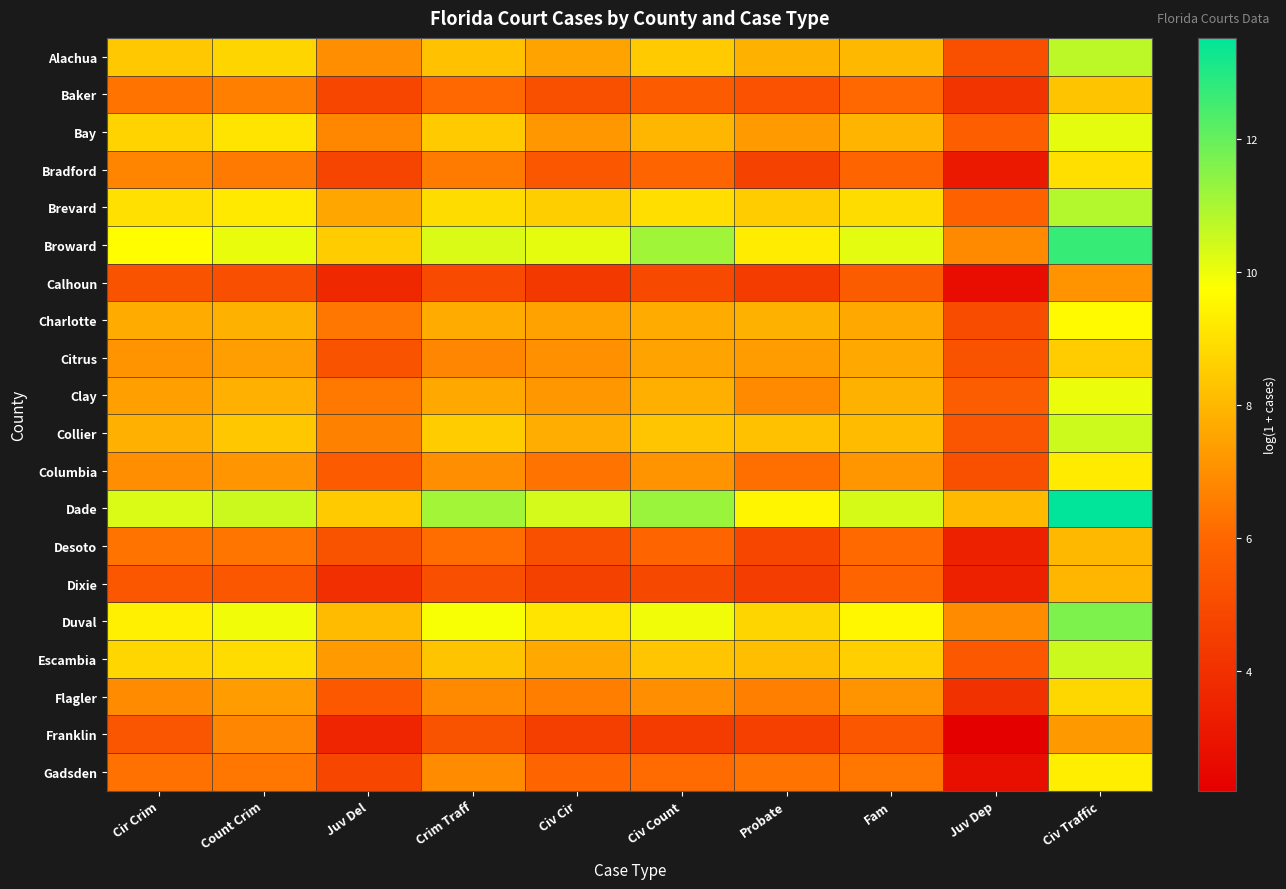

Reading left to right, list all the values displayed in this chart.

Alachua: Cir Crim=8.4	Count Crim=8.7	Juv Del=7.0	Crim Traff=8.2	Civ Cir=7.5	Civ Count=8.5	Probate=7.8	Fam=8.0	Juv Dep=5.2	Civ Traffic=10.7
Baker: Cir Crim=6.3	Count Crim=6.6	Juv Del=4.8	Crim Traff=6.0	Civ Cir=5.2	Civ Count=5.6	Probate=5.3	Fam=6.0	Juv Dep=4.2	Civ Traffic=8.3
Bay: Cir Crim=8.7	Count Crim=9.1	Juv Del=6.8	Crim Traff=8.5	Civ Cir=7.2	Civ Count=8.0	Probate=7.3	Fam=7.9	Juv Dep=5.7	Civ Traffic=10.1
Bradford: Cir Crim=6.7	Count Crim=6.5	Juv Del=4.8	Crim Traff=6.5	Civ Cir=5.4	Civ Count=5.9	Probate=4.7	Fam=5.9	Juv Dep=3.1	Civ Traffic=9.0
Brevard: Cir Crim=9.0	Count Crim=9.2	Juv Del=7.6	Crim Traff=8.9	Civ Cir=8.6	Civ Count=8.9	Probate=8.5	Fam=8.9	Juv Dep=5.9	Civ Traffic=10.9
Broward: Cir Crim=9.7	Count Crim=10.1	Juv Del=8.5	Crim Traff=10.3	Civ Cir=10.1	Civ Count=11.1	Probate=9.3	Fam=10.1	Juv Dep=6.9	Civ Traffic=12.7
Calhoun: Cir Crim=5.3	Count Crim=5.1	Juv Del=3.7	Crim Traff=4.9	Civ Cir=4.3	Civ Count=4.9	Probate=4.4	Fam=5.6	Juv Dep=2.7	Civ Traffic=7.1
Charlotte: Cir Crim=7.7	Count Crim=7.8	Juv Del=6.4	Crim Traff=7.7	Civ Cir=7.5	Civ Count=7.7	Probate=7.8	Fam=7.7	Juv Dep=5.0	Civ Traffic=9.6
Citrus: Cir Crim=7.1	Count Crim=7.4	Juv Del=5.3	Crim Traff=6.8	Civ Cir=7.0	Civ Count=7.5	Probate=7.3	Fam=7.6	Juv Dep=5.3	Civ Traffic=8.5
Clay: Cir Crim=7.4	Count Crim=7.8	Juv Del=6.5	Crim Traff=7.6	Civ Cir=7.2	Civ Count=7.8	Probate=6.9	Fam=7.8	Juv Dep=5.6	Civ Traffic=10.0
Collier: Cir Crim=7.8	Count Crim=8.4	Juv Del=6.7	Crim Traff=8.5	Civ Cir=7.7	Civ Count=8.3	Probate=8.2	Fam=8.1	Juv Dep=5.4	Civ Traffic=10.5
Columbia: Cir Crim=7.0	Count Crim=7.1	Juv Del=5.6	Crim Traff=7.0	Civ Cir=6.3	Civ Count=7.1	Probate=6.2	Fam=7.2	Juv Dep=5.2	Civ Traffic=9.3
Dade: Cir Crim=10.3	Count Crim=10.5	Juv Del=8.5	Crim Traff=11.1	Civ Cir=10.4	Civ Count=11.2	Probate=9.5	Fam=10.3	Juv Dep=8.0	Civ Traffic=13.5
Desoto: Cir Crim=6.3	Count Crim=6.4	Juv Del=5.3	Crim Traff=6.1	Civ Cir=5.2	Civ Count=5.9	Probate=4.8	Fam=6.1	Juv Dep=3.4	Civ Traffic=8.0
Dixie: Cir Crim=5.4	Count Crim=5.4	Juv Del=4.0	Crim Traff=5.1	Civ Cir=4.6	Civ Count=4.9	Probate=4.5	Fam=5.9	Juv Dep=3.4	Civ Traffic=8.0
Duval: Cir Crim=9.3	Count Crim=9.9	Juv Del=8.1	Crim Traff=9.8	Civ Cir=9.1	Civ Count=9.9	Probate=8.7	Fam=9.6	Juv Dep=6.9	Civ Traffic=11.6
Escambia: Cir Crim=8.7	Count Crim=8.9	Juv Del=7.3	Crim Traff=8.3	Civ Cir=7.7	Civ Count=8.3	Probate=8.2	Fam=8.6	Juv Dep=5.5	Civ Traffic=10.5
Flagler: Cir Crim=6.9	Count Crim=7.3	Juv Del=5.5	Crim Traff=6.9	Civ Cir=6.6	Civ Count=7.0	Probate=6.6	Fam=7.1	Juv Dep=4.0	Civ Traffic=8.8
Franklin: Cir Crim=5.4	Count Crim=6.8	Juv Del=3.6	Crim Traff=5.3	Civ Cir=4.5	Civ Count=4.4	Probate=4.6	Fam=5.4	Juv Dep=2.2	Civ Traffic=7.2
Gadsden: Cir Crim=6.3	Count Crim=6.4	Juv Del=4.8	Crim Traff=6.9	Civ Cir=6.0	Civ Count=6.1	Probate=6.3	Fam=6.4	Juv Dep=2.8	Civ Traffic=9.3